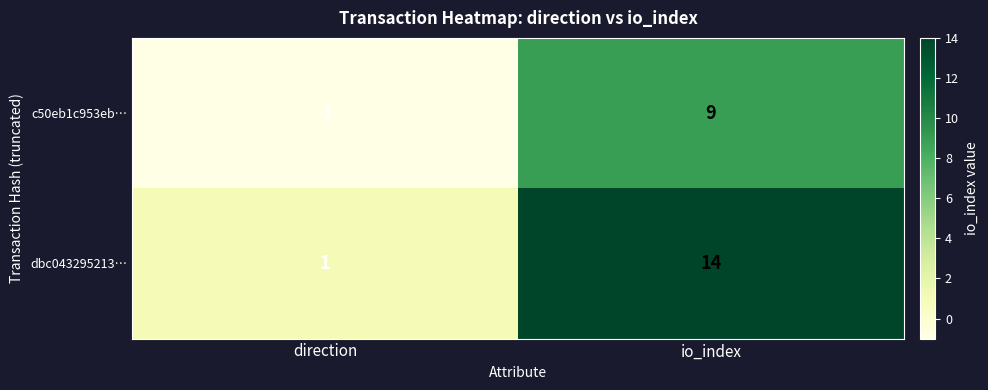

What value does the c50eb1c953eb… series have at io_index?

9